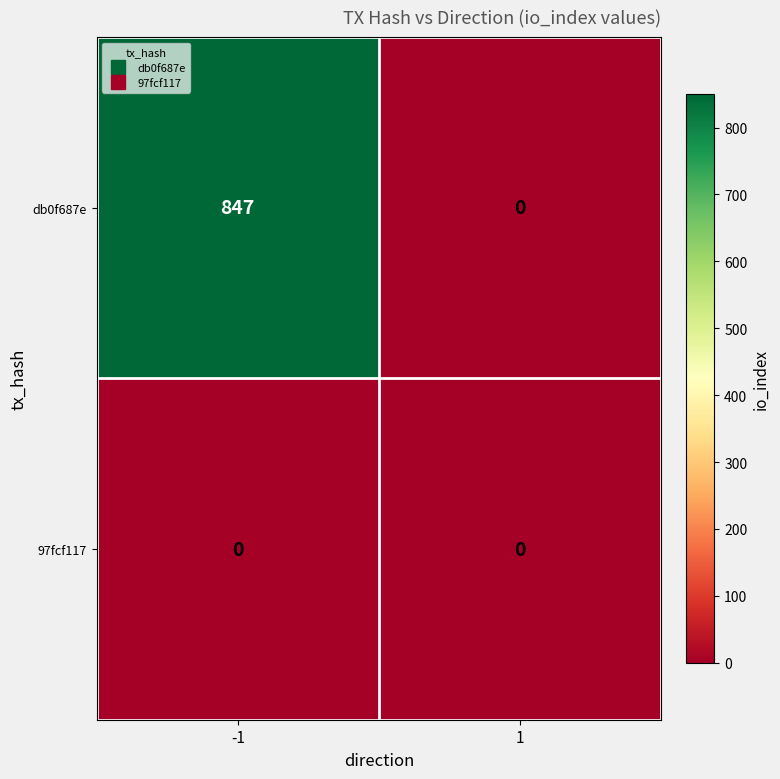

Reading left to right, what are all the values shown in this chart?

db0f687e: 847	0
97fcf117: 0	0